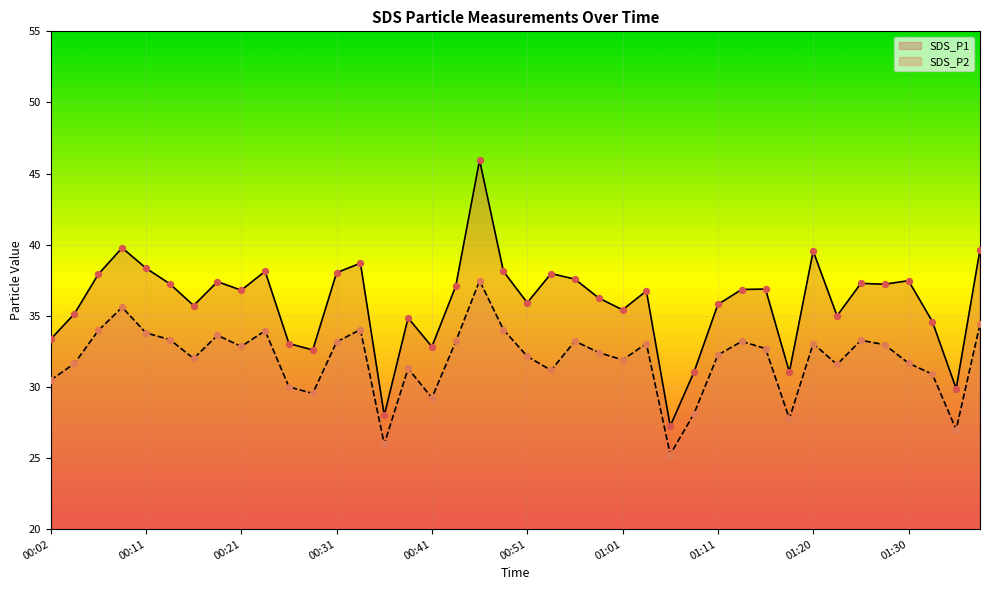

What is the total value across all series at 00:39?

66.2